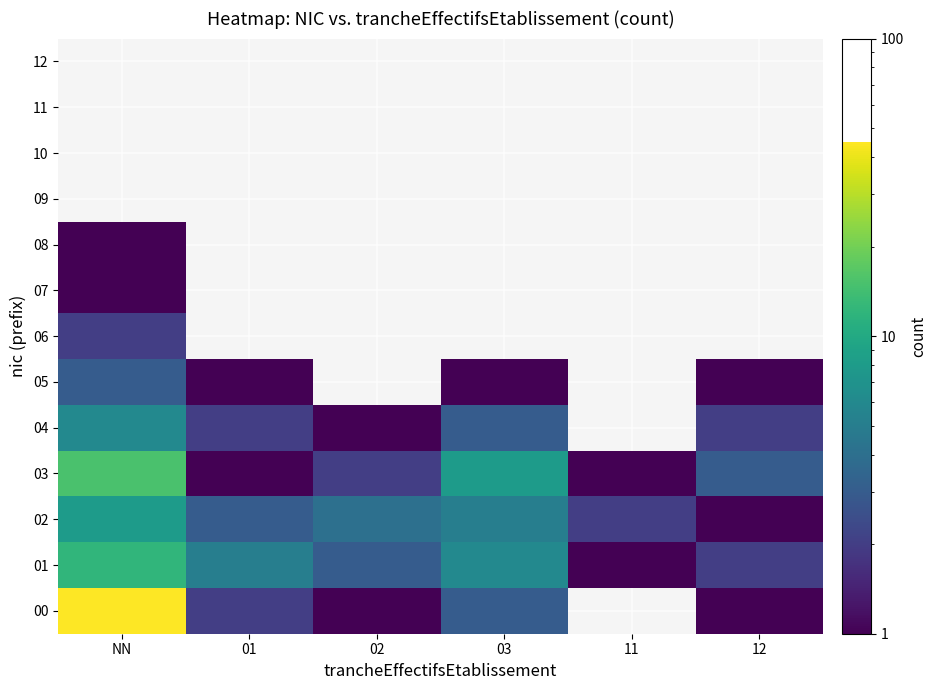

Which has a higher value, 11 or 01?

01